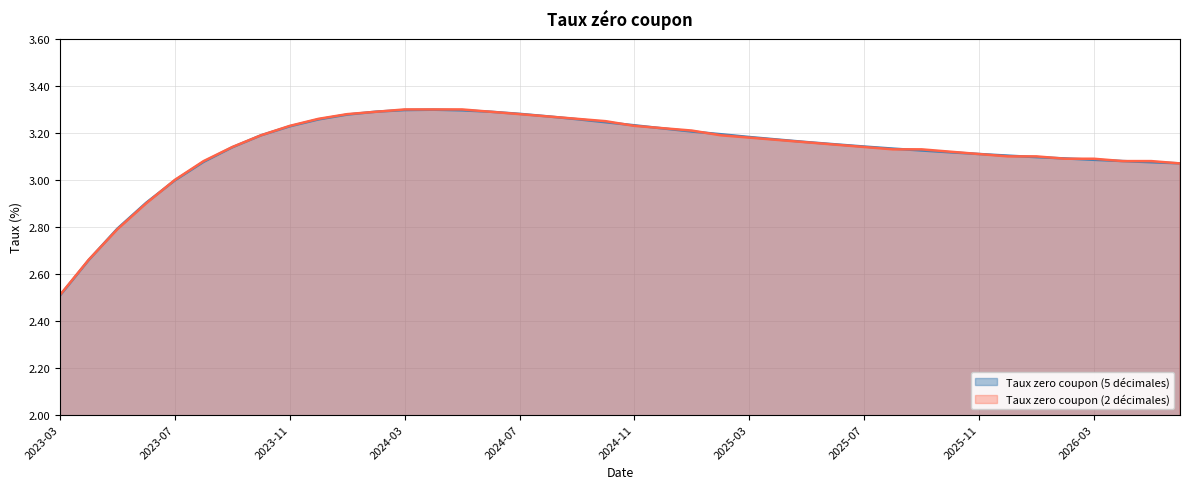

What is the difference between the second highest and second lowest values in the Taux zero coupon (2 décimales) series?

0.6